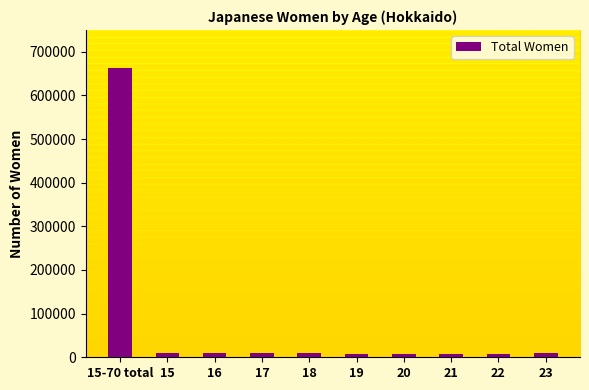

The value at 15-70 total is 663903. True or false?

True